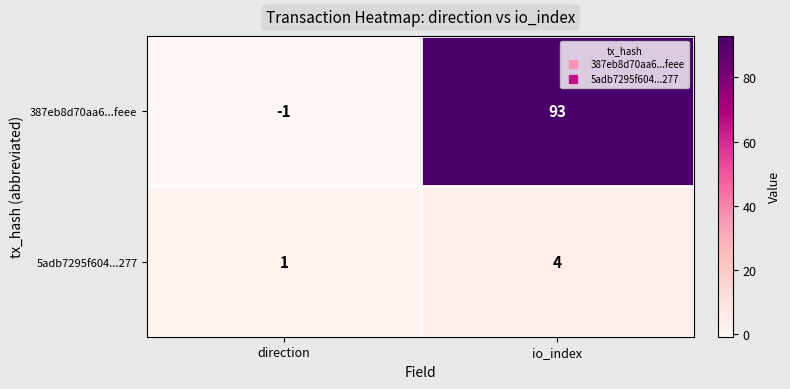

Where is 387eb8d70aa6...feee nearest to the value 46?

direction